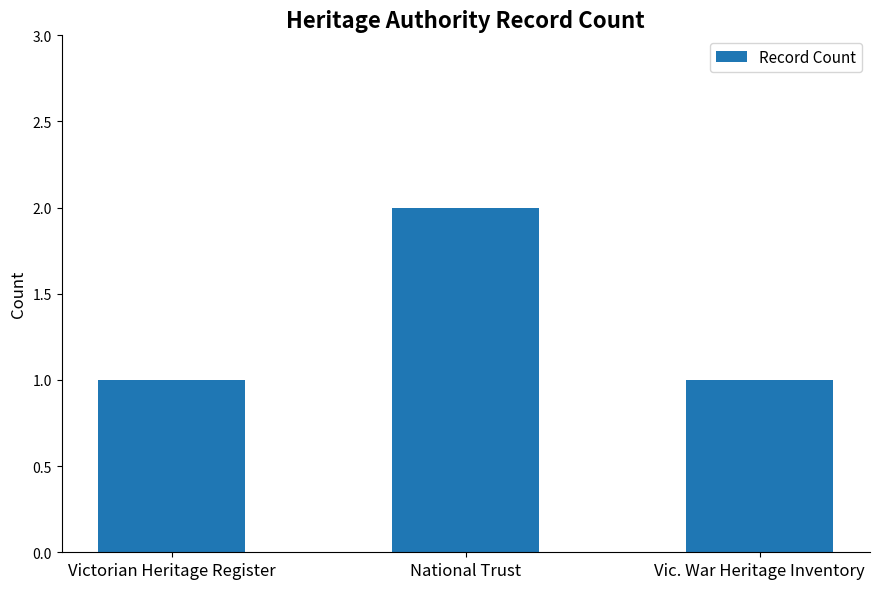

Reading left to right, transcribe all the data shown in this chart.

Victorian Heritage Register=1	National Trust=2	Vic. War Heritage Inventory=1